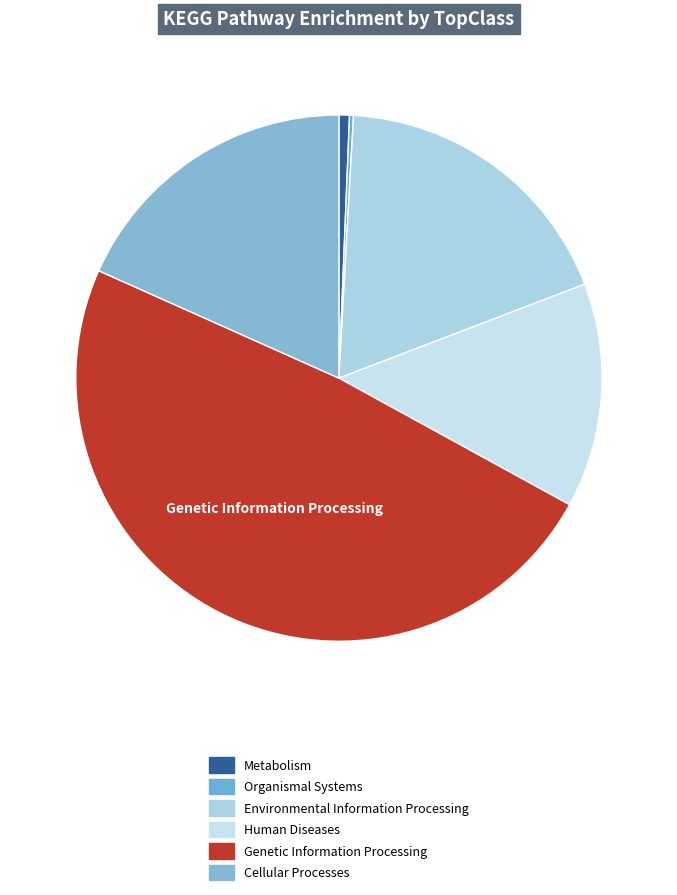

Does any single category account for the majority?

No